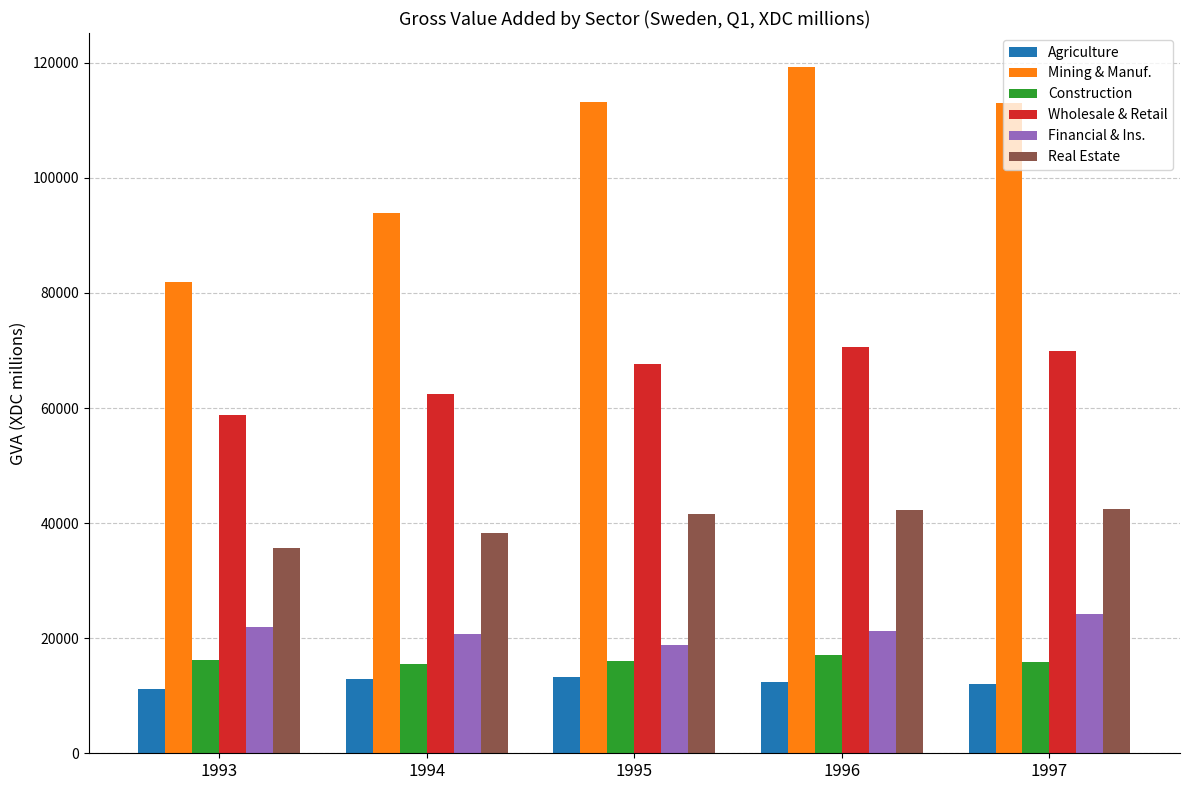

Where is Real Estate nearest to the value 39076?

1994